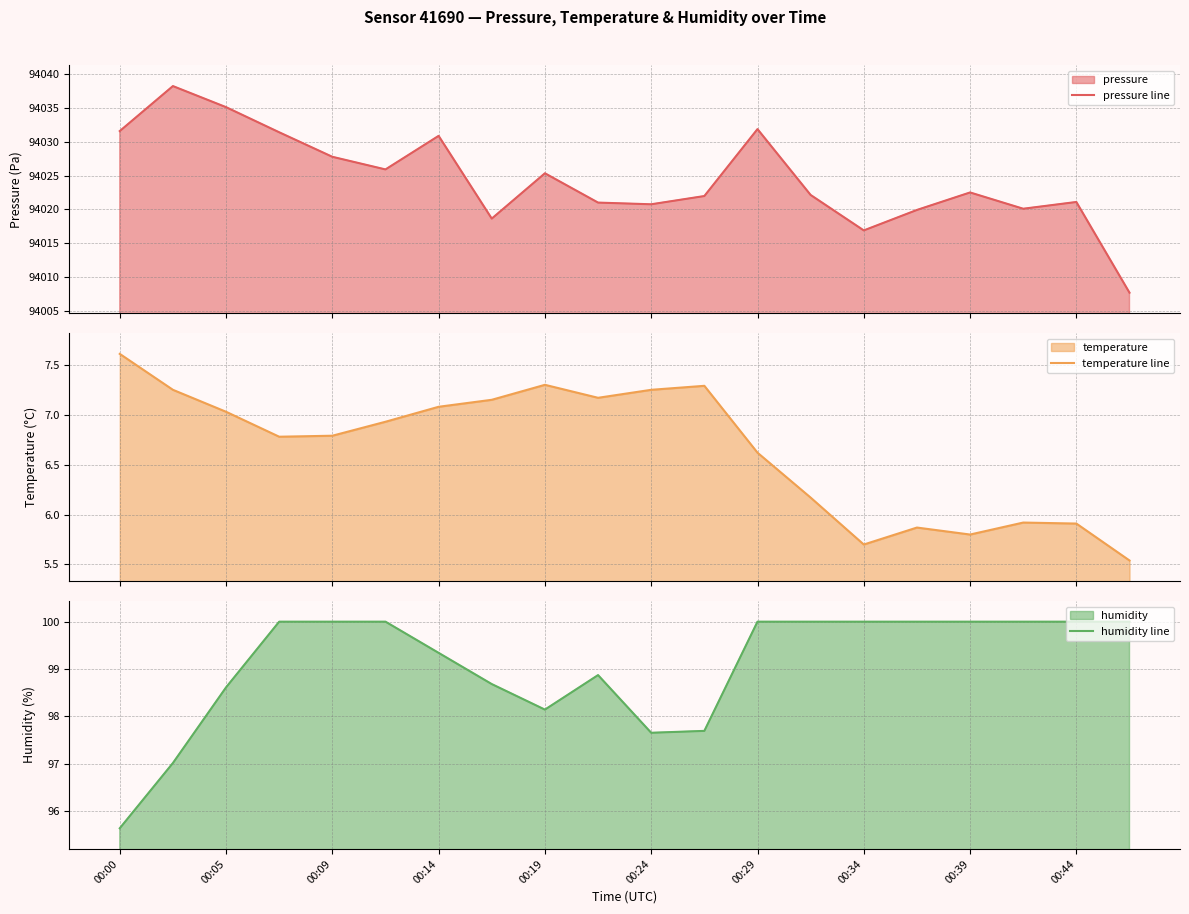

True or false: humidity line has a value of 64.5 at 00:09.

False